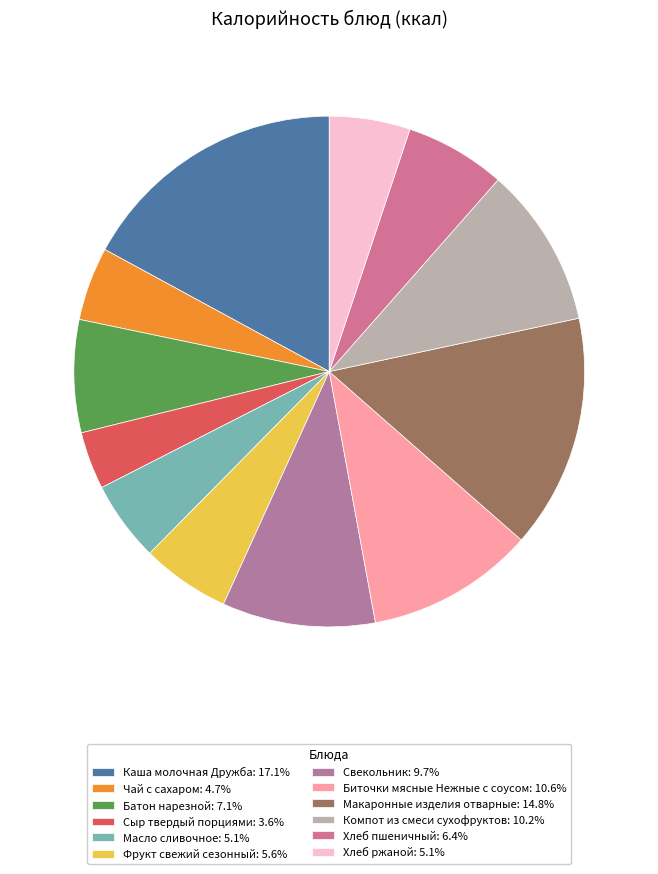

Is Каша молочная Дружба the majority of the pie?

No